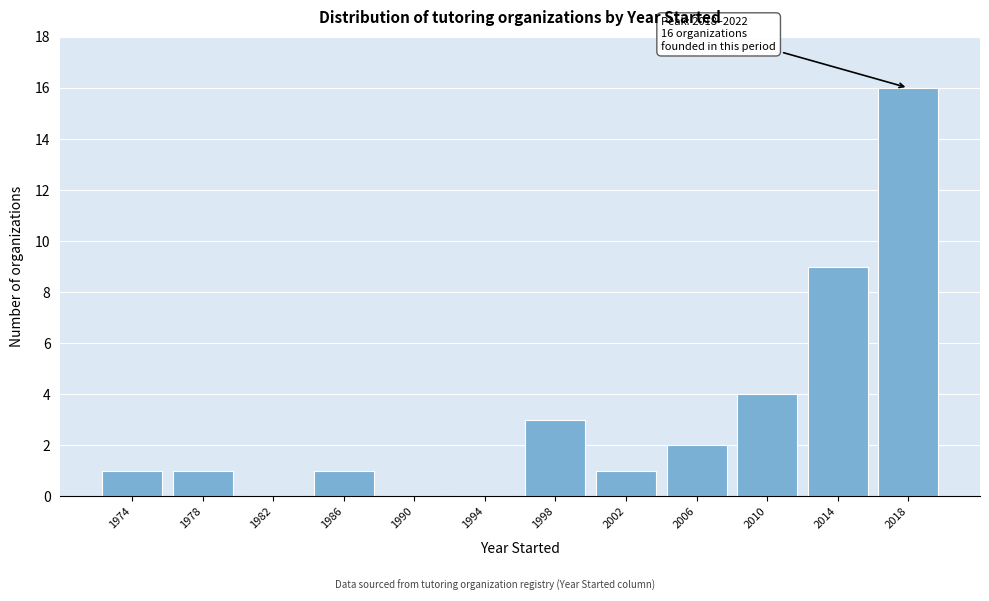

Reading left to right, list all the values displayed in this chart.

1974=1	1978=1	1982=0	1986=1	1990=0	1994=0	1998=3	2002=1	2006=2	2010=4	2014=9	2018=16